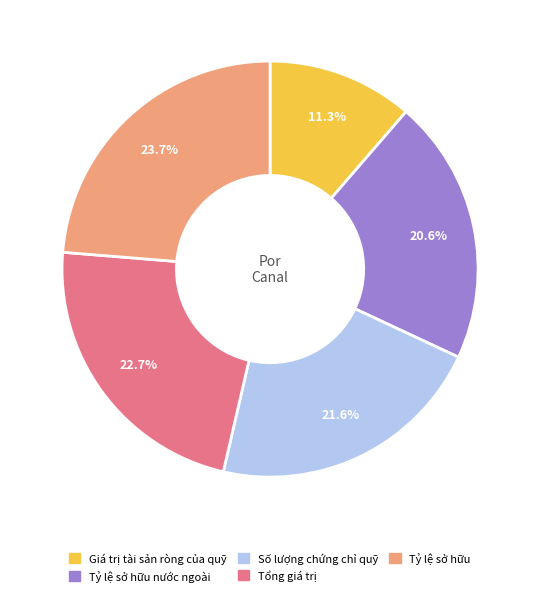

Is there any slice that represents more than half of the pie?

No